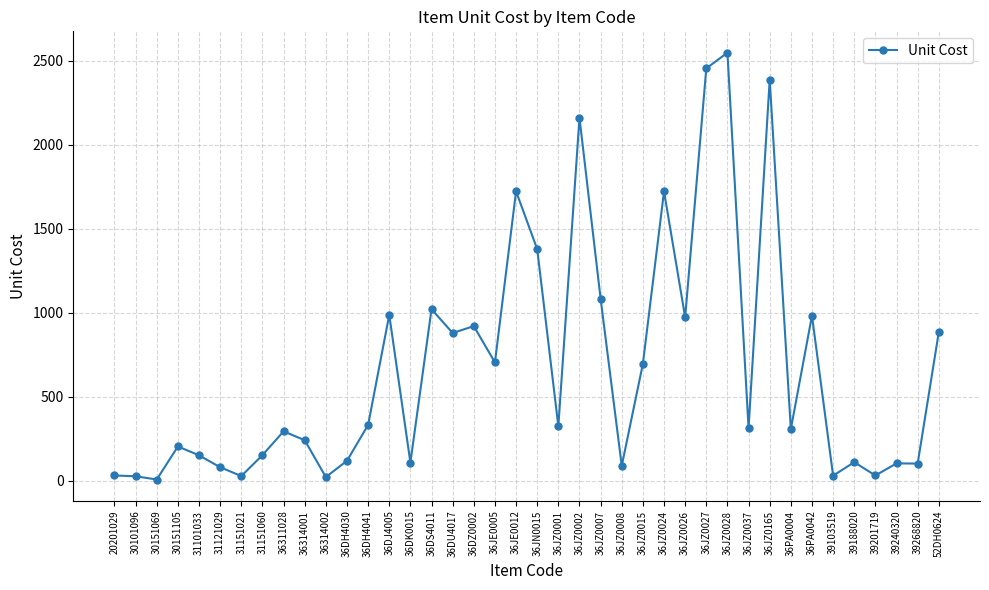

True or false: the data has more than 0 interior local peaks.

True